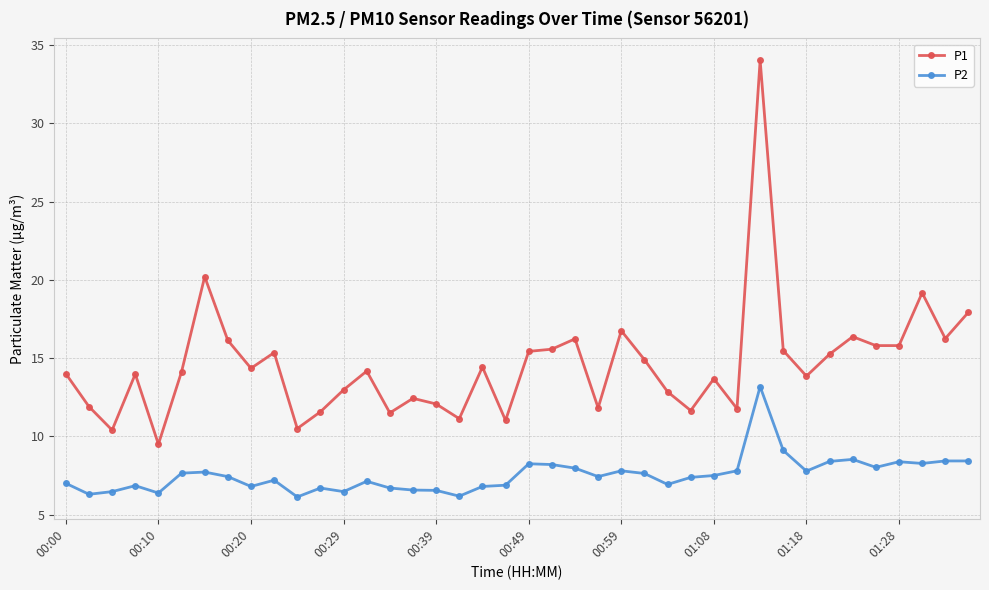

Rank the series by their average value, from highest to lowest.

P1, P2